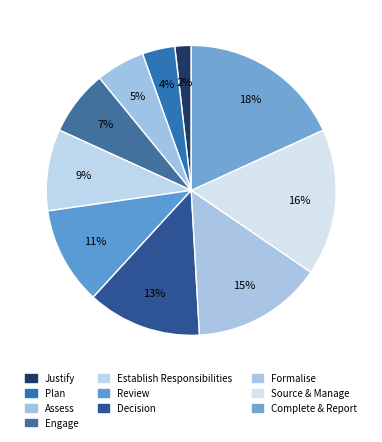

To the nearest percent, what portion does Plan represent?

4%